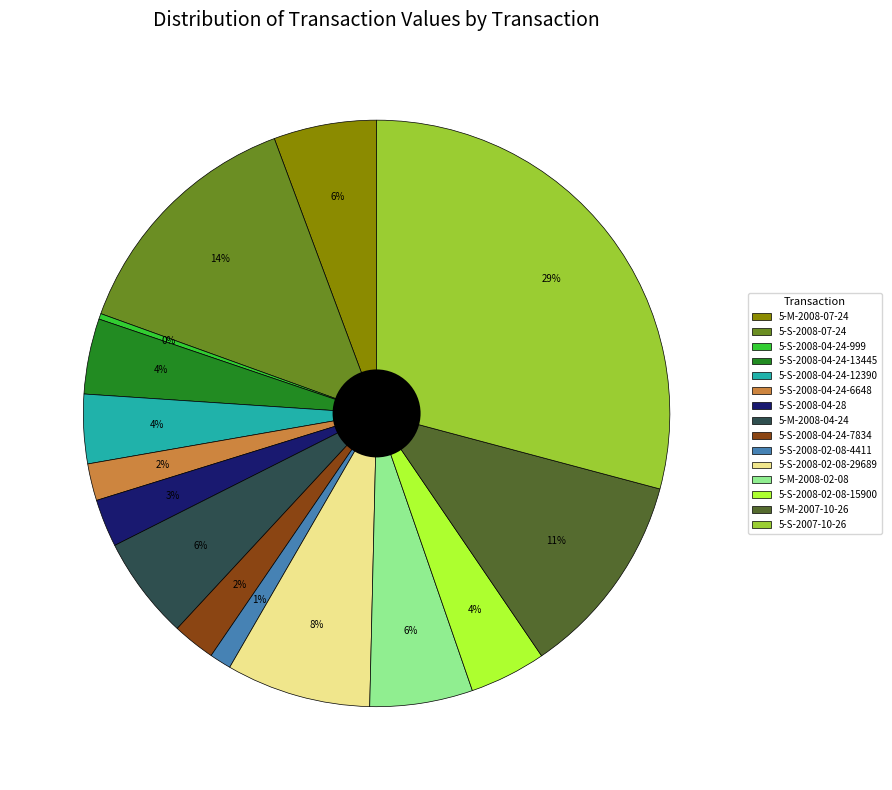

To the nearest percent, what percentage of the pie is 5-S-2008-04-24-12390?

4%